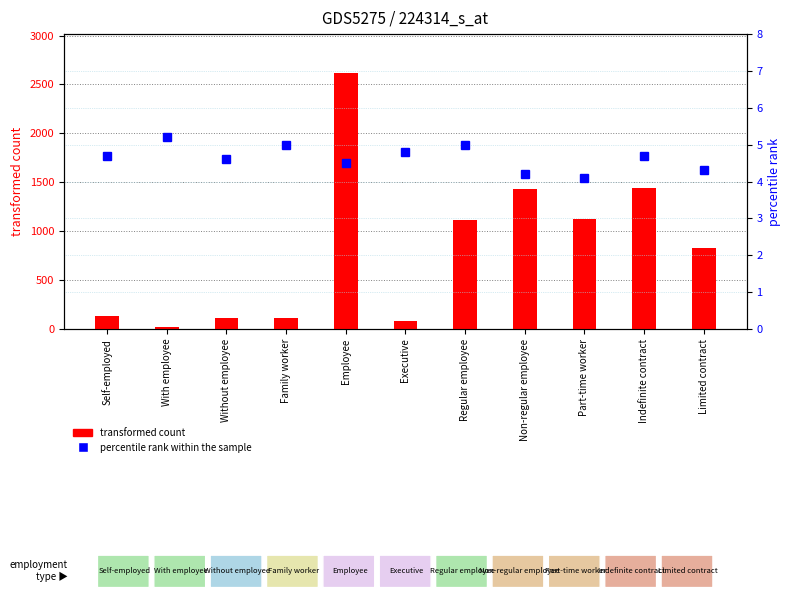

The percentile rank within the sample series shows 4.6 at Without employee. True or false?

True